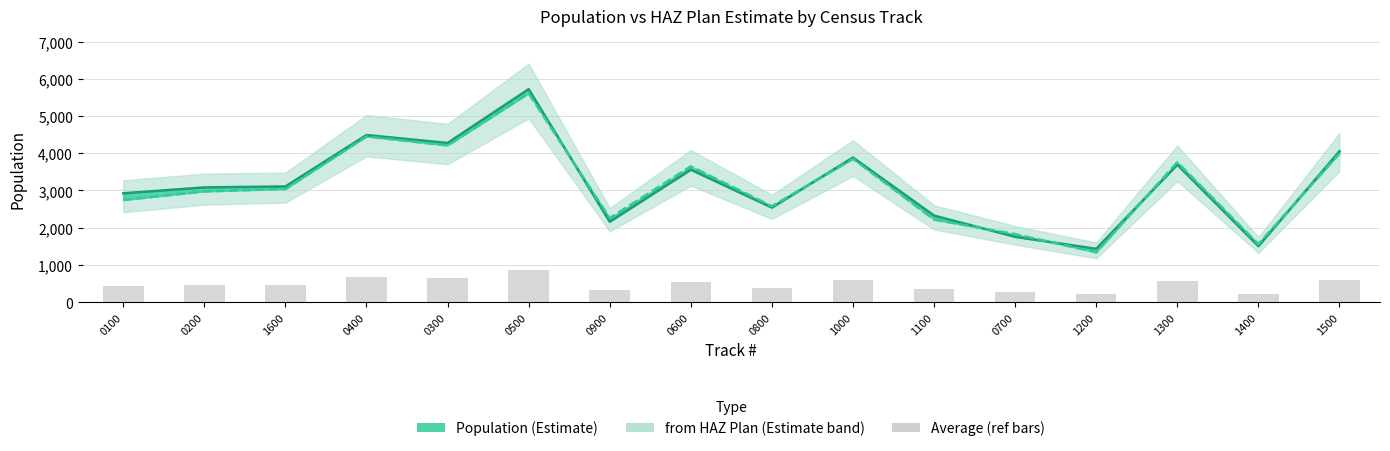

Where is from HAZ Plan nearest to the value 3474?

0600